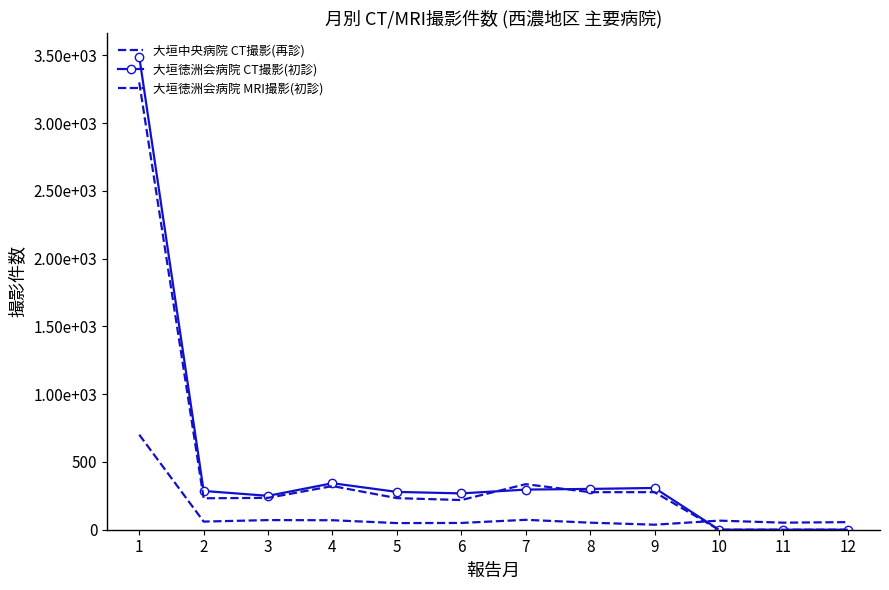

At which category does the chart reach its peak across all series?

1